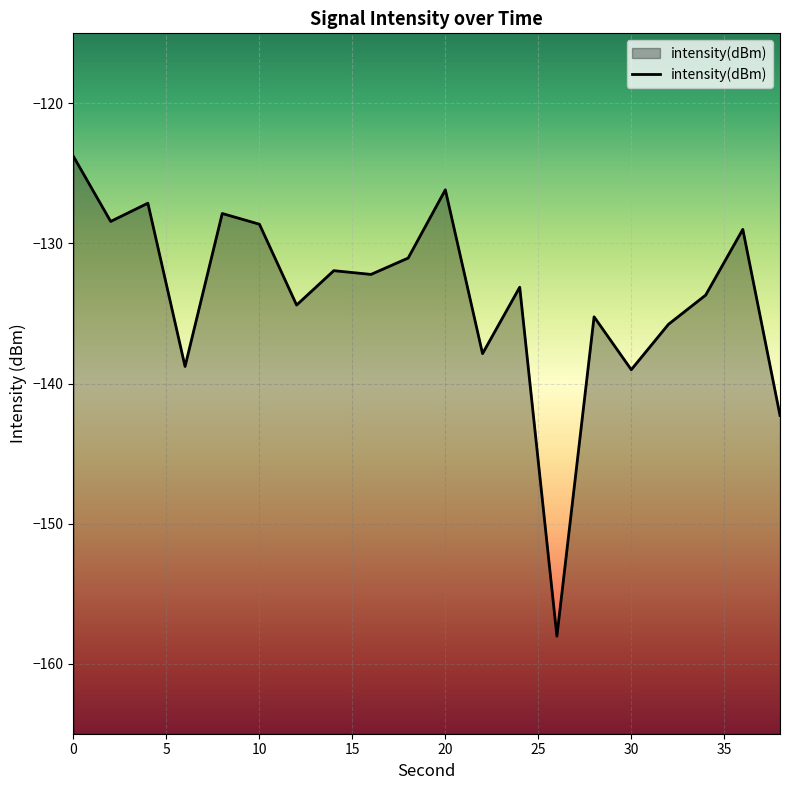

What is the maximum value shown in the chart?

-123.8